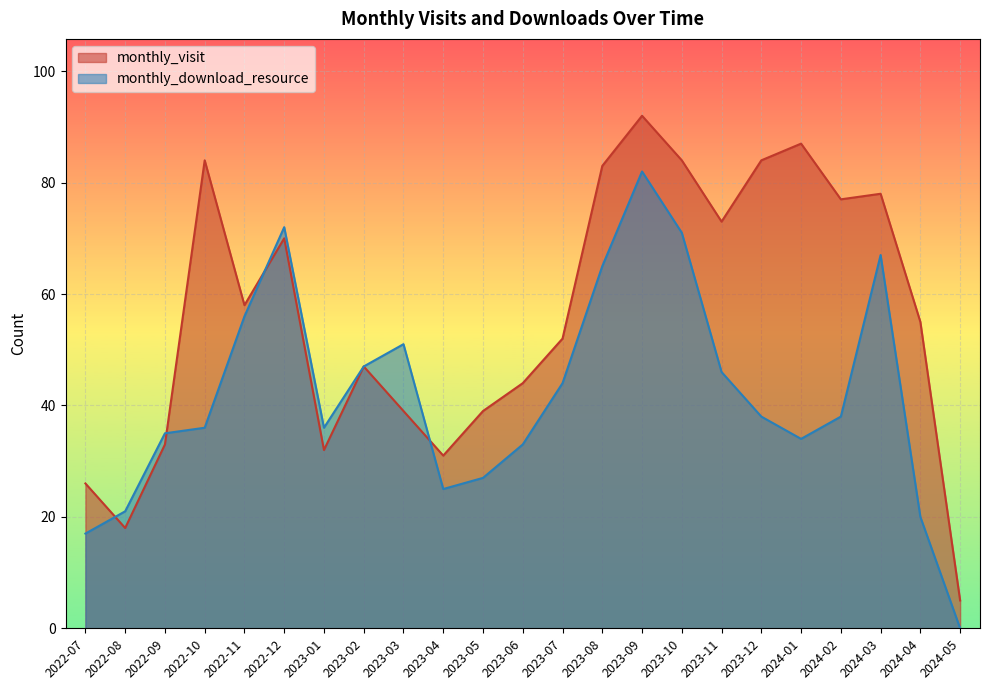

At 2023-09, list the series in order from smallest to largest.

monthly_download_resource, monthly_visit